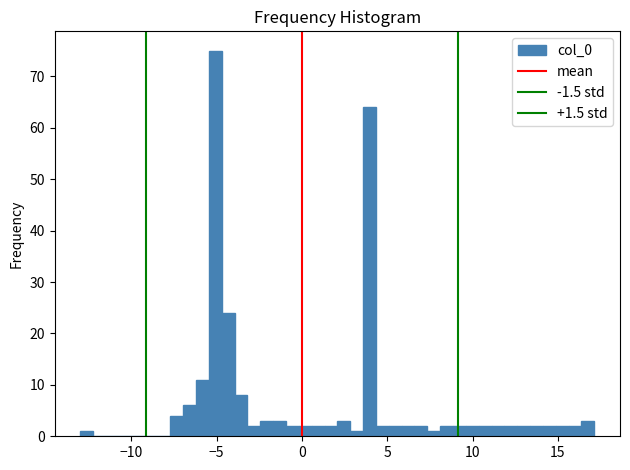

Around what value on the x-axis is the tallest bar? Give the approximate position of its centre, as read against the axis.

-5.0